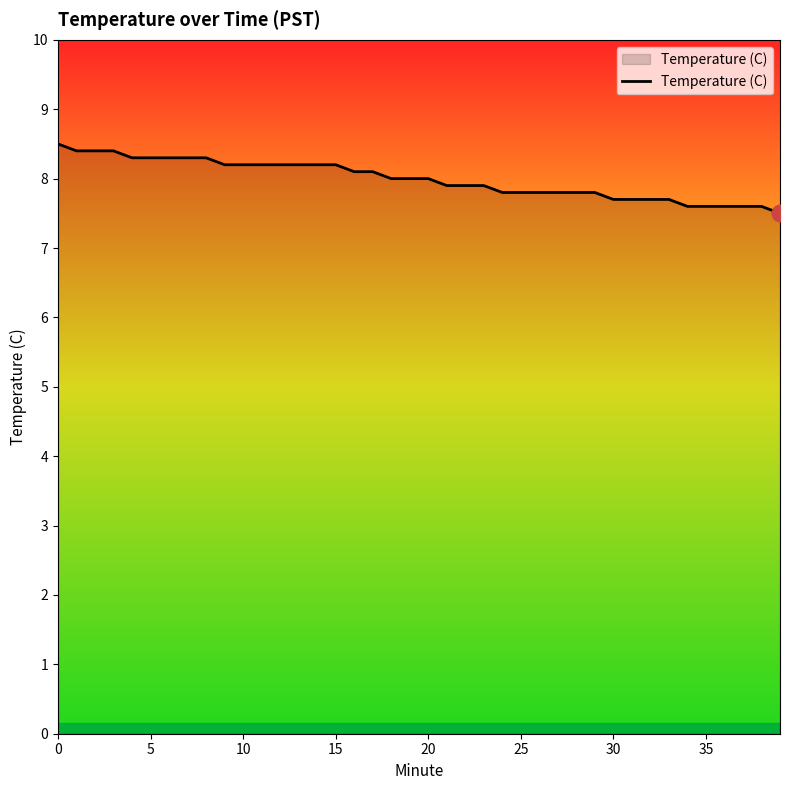

What is the maximum value shown in the chart?

8.5